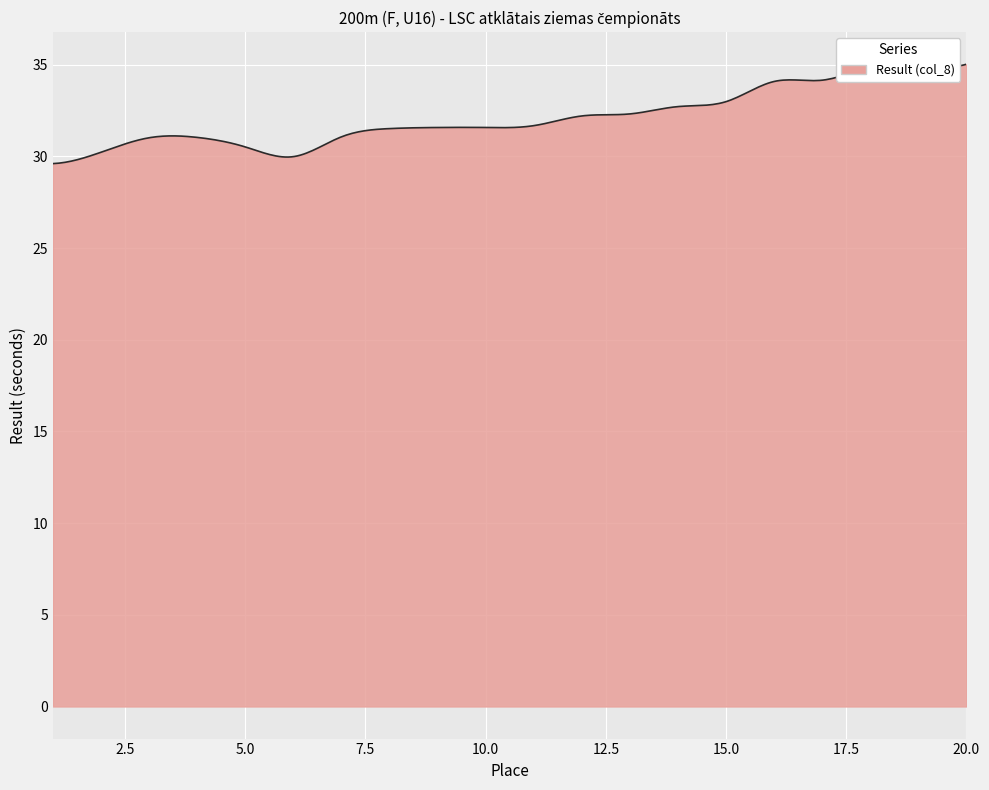

What is the difference between the maximum and minimum values?

5.4